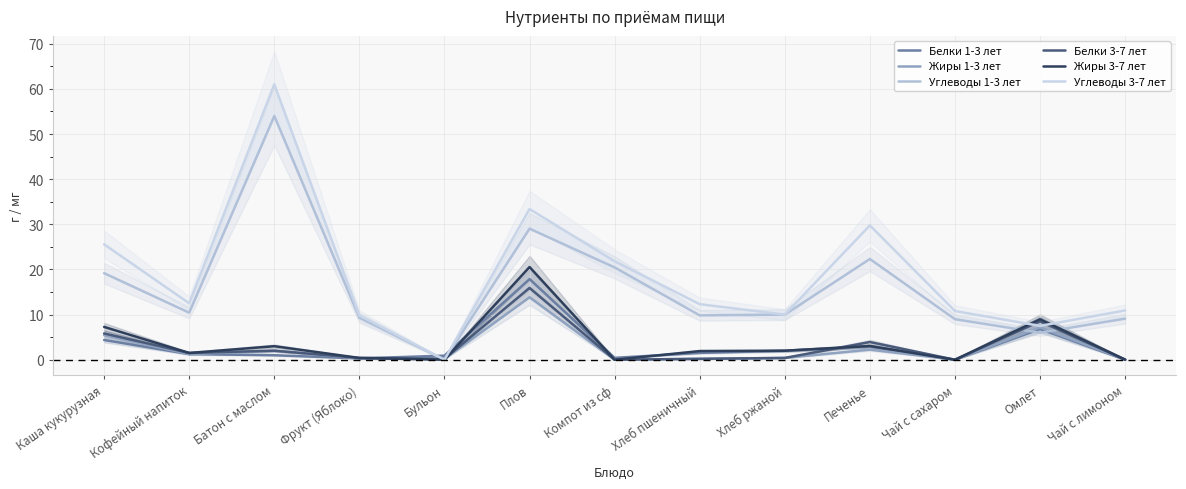

Read the Белки 3-7 лет value at Печенье.

3.9